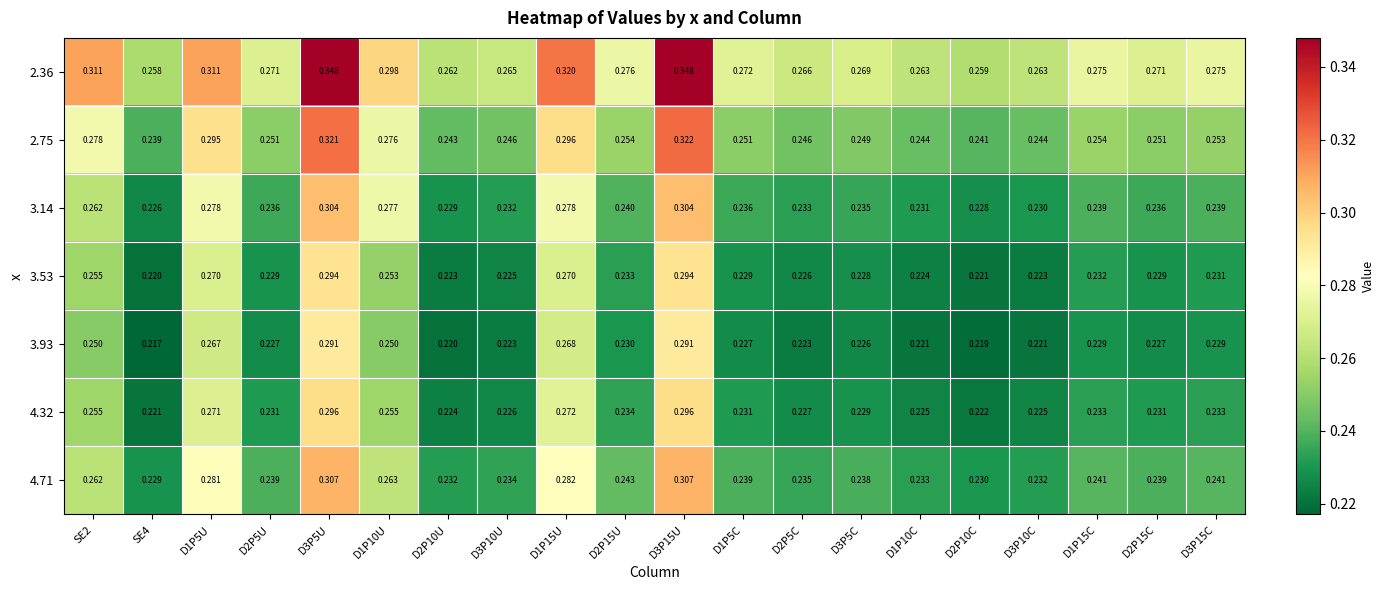

Is the value of 2.36 at D2P10U greater than the value of 4.32 at D2P15C?

Yes